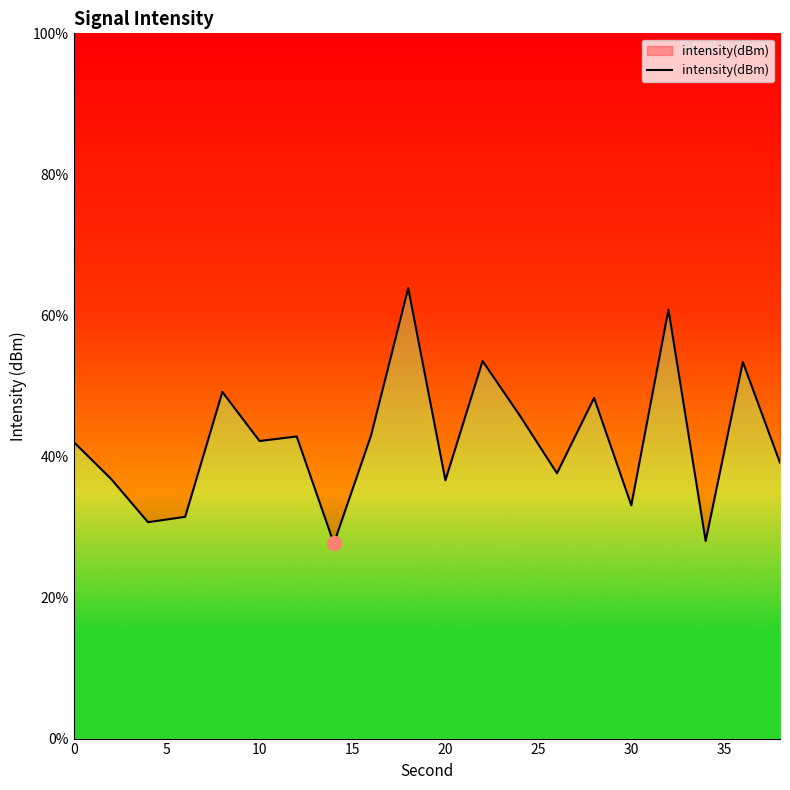

How many values exceed 42?

11